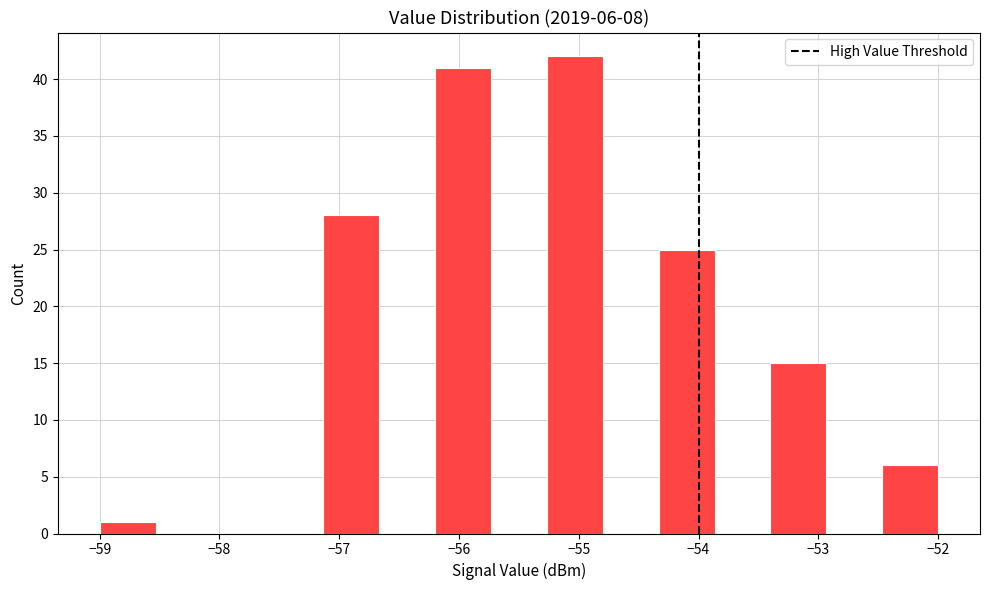

Which range on the x-axis has the tallest bar?

-55.3 to -54.8